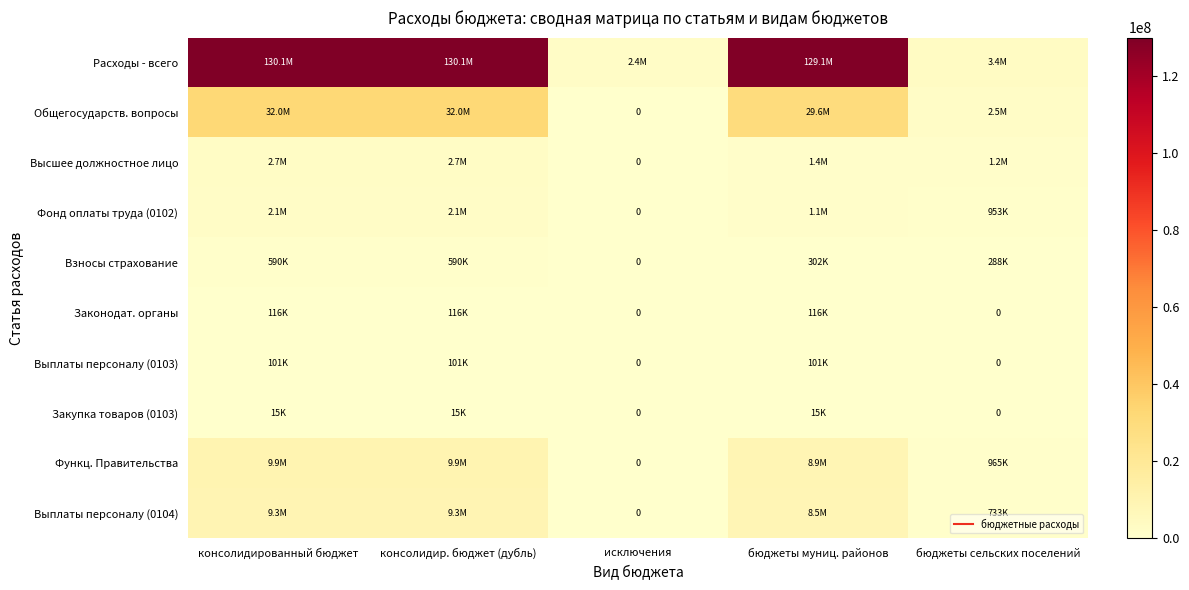

At which category is the sum across all series the highest?

консолидированный бюджет